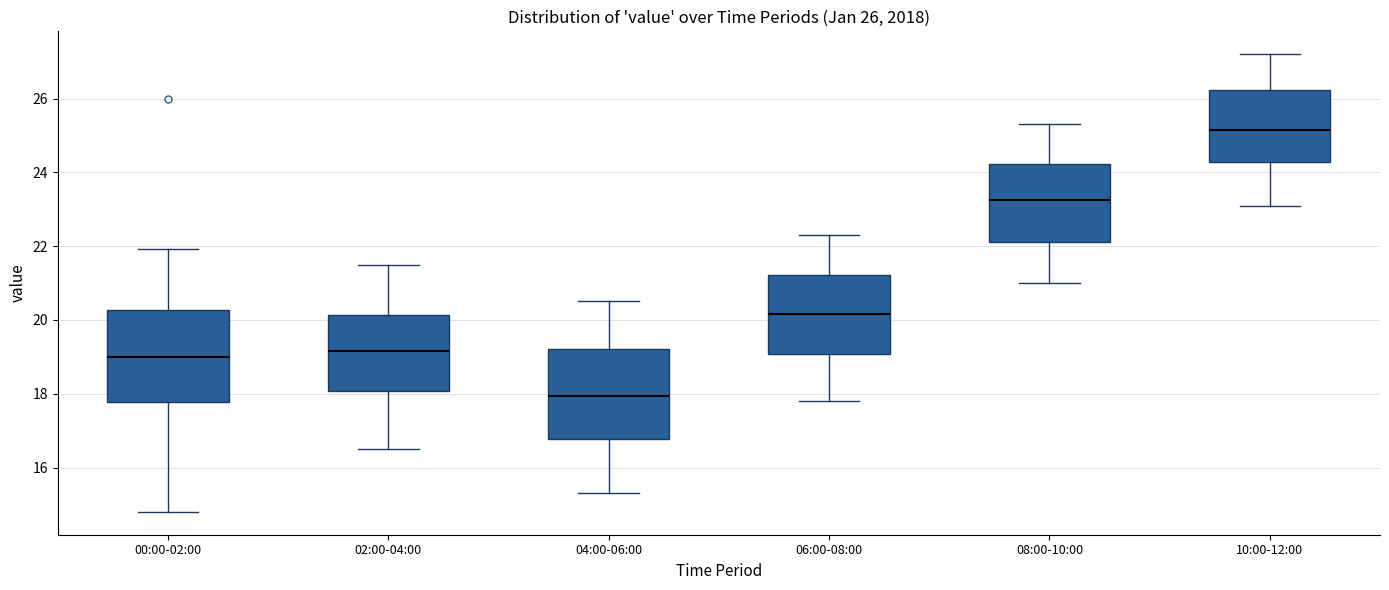

Which box has the highest median line?

10:00-12:00